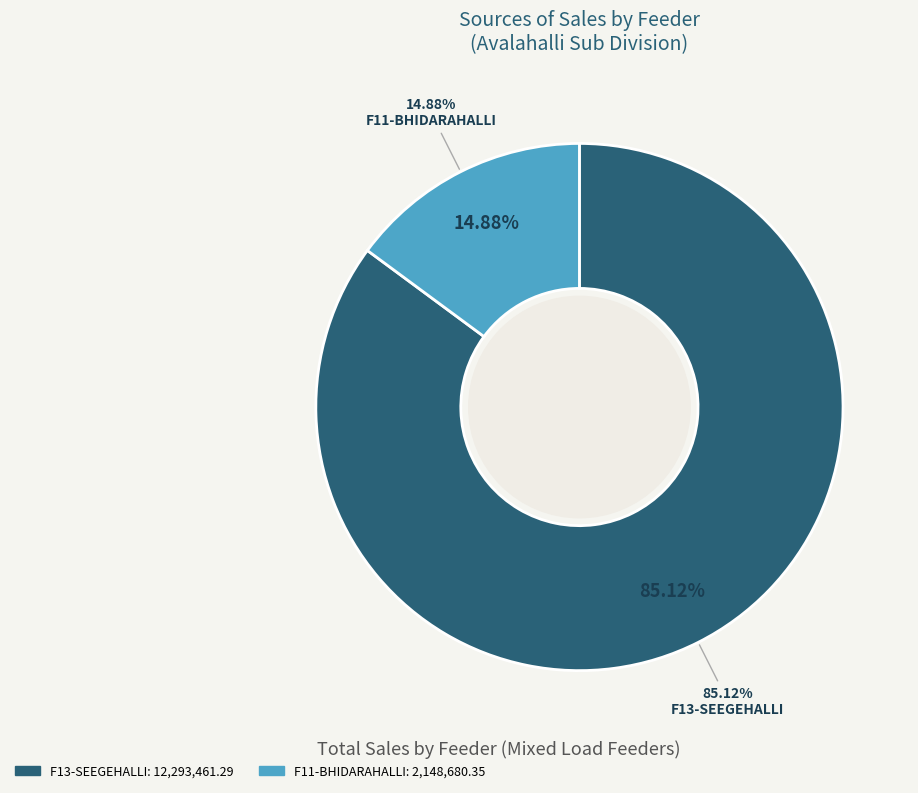

What percentage do F11-BHIDARAHALLI (KONADASPURA_66) and F13-SEEGEHALLI (AWHO) together represent?

100.0%